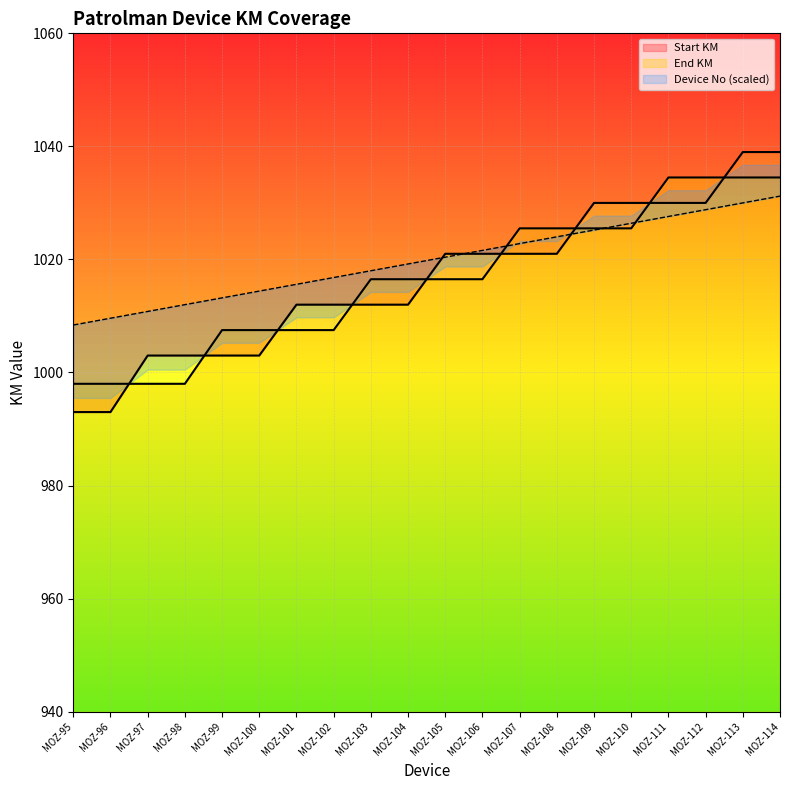

Reading left to right, what are all the values shown in this chart?

Start KM: MOZ-95=993.0	MOZ-96=993.0	MOZ-97=1003.0	MOZ-98=1003.0	MOZ-99=1003.0	MOZ-100=1003.0	MOZ-101=1012.0	MOZ-102=1012.0	MOZ-103=1012.0	MOZ-104=1012.0	MOZ-105=1021.0	MOZ-106=1021.0	MOZ-107=1021.0	MOZ-108=1021.0	MOZ-109=1030.0	MOZ-110=1030.0	MOZ-111=1030.0	MOZ-112=1030.0	MOZ-113=1039.0	MOZ-114=1039.0
End KM: MOZ-95=998.0	MOZ-96=998.0	MOZ-97=998.0	MOZ-98=998.0	MOZ-99=1007.5	MOZ-100=1007.5	MOZ-101=1007.5	MOZ-102=1007.5	MOZ-103=1016.5	MOZ-104=1016.5	MOZ-105=1016.5	MOZ-106=1016.5	MOZ-107=1025.5	MOZ-108=1025.5	MOZ-109=1025.5	MOZ-110=1025.5	MOZ-111=1034.5	MOZ-112=1034.5	MOZ-113=1034.5	MOZ-114=1034.5
Device No: MOZ-95=1008.4	MOZ-96=1009.6	MOZ-97=1010.8	MOZ-98=1012.0	MOZ-99=1013.2	MOZ-100=1014.4	MOZ-101=1015.6	MOZ-102=1016.8	MOZ-103=1018.0	MOZ-104=1019.2	MOZ-105=1020.4	MOZ-106=1021.6	MOZ-107=1022.8	MOZ-108=1024.0	MOZ-109=1025.2	MOZ-110=1026.4	MOZ-111=1027.6	MOZ-112=1028.8	MOZ-113=1030.0	MOZ-114=1031.2